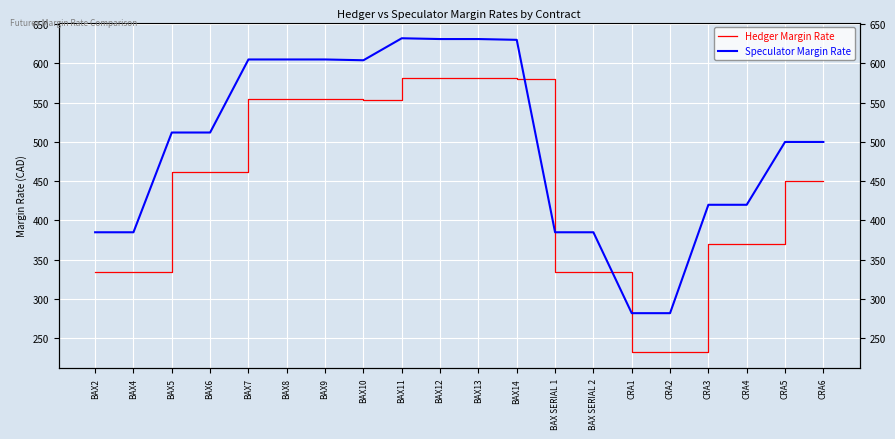

What is the value of the Speculator Margin Rate point at the 1st from the left?

385